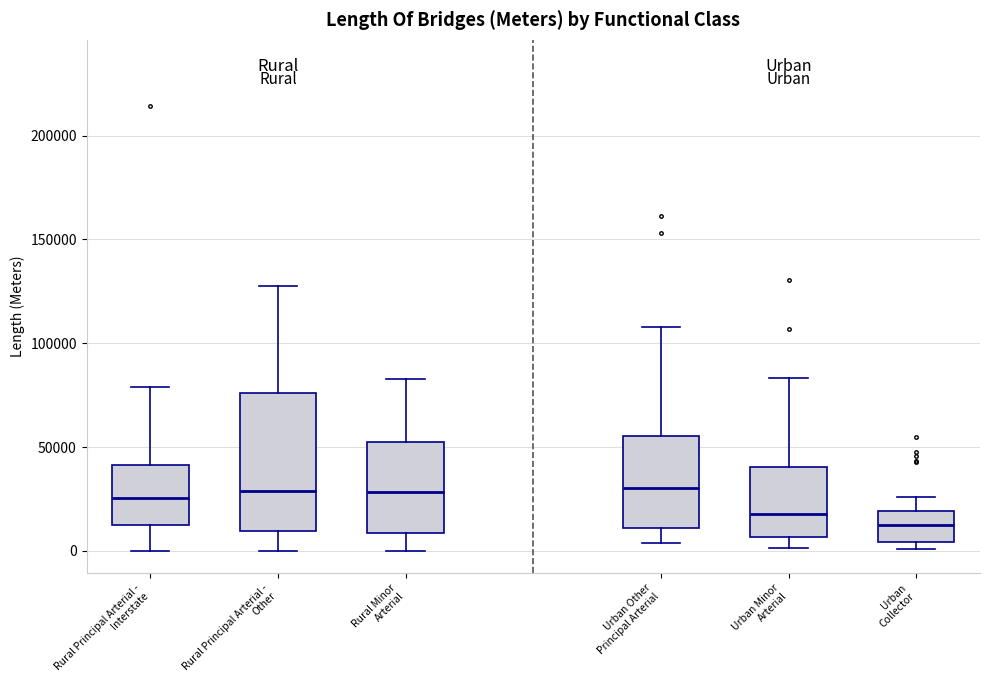

Where does the median line of the box for Urban Other Principal Arterial sit on the y-axis? The values are not printed on the chart, so give them approximately, as read against the axis.

30000